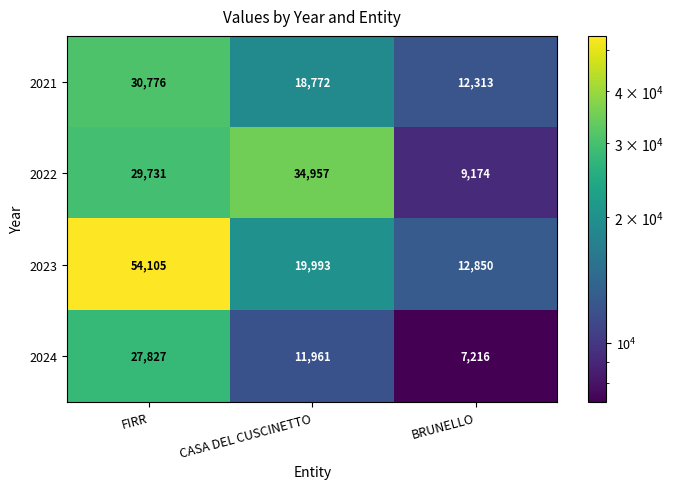

What is the total value across all series at BRUNELLO?

41553